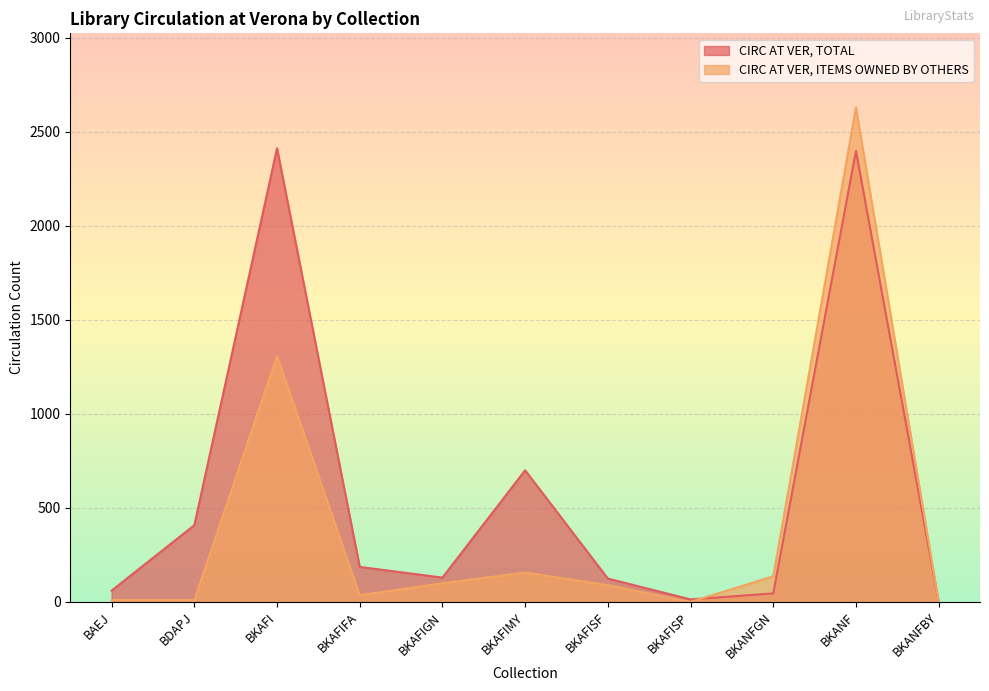

List the series in order of their overall mean, highest first.

CIRC AT VER, TOTAL, CIRC AT VER, ITEMS OWNED BY OTHERS